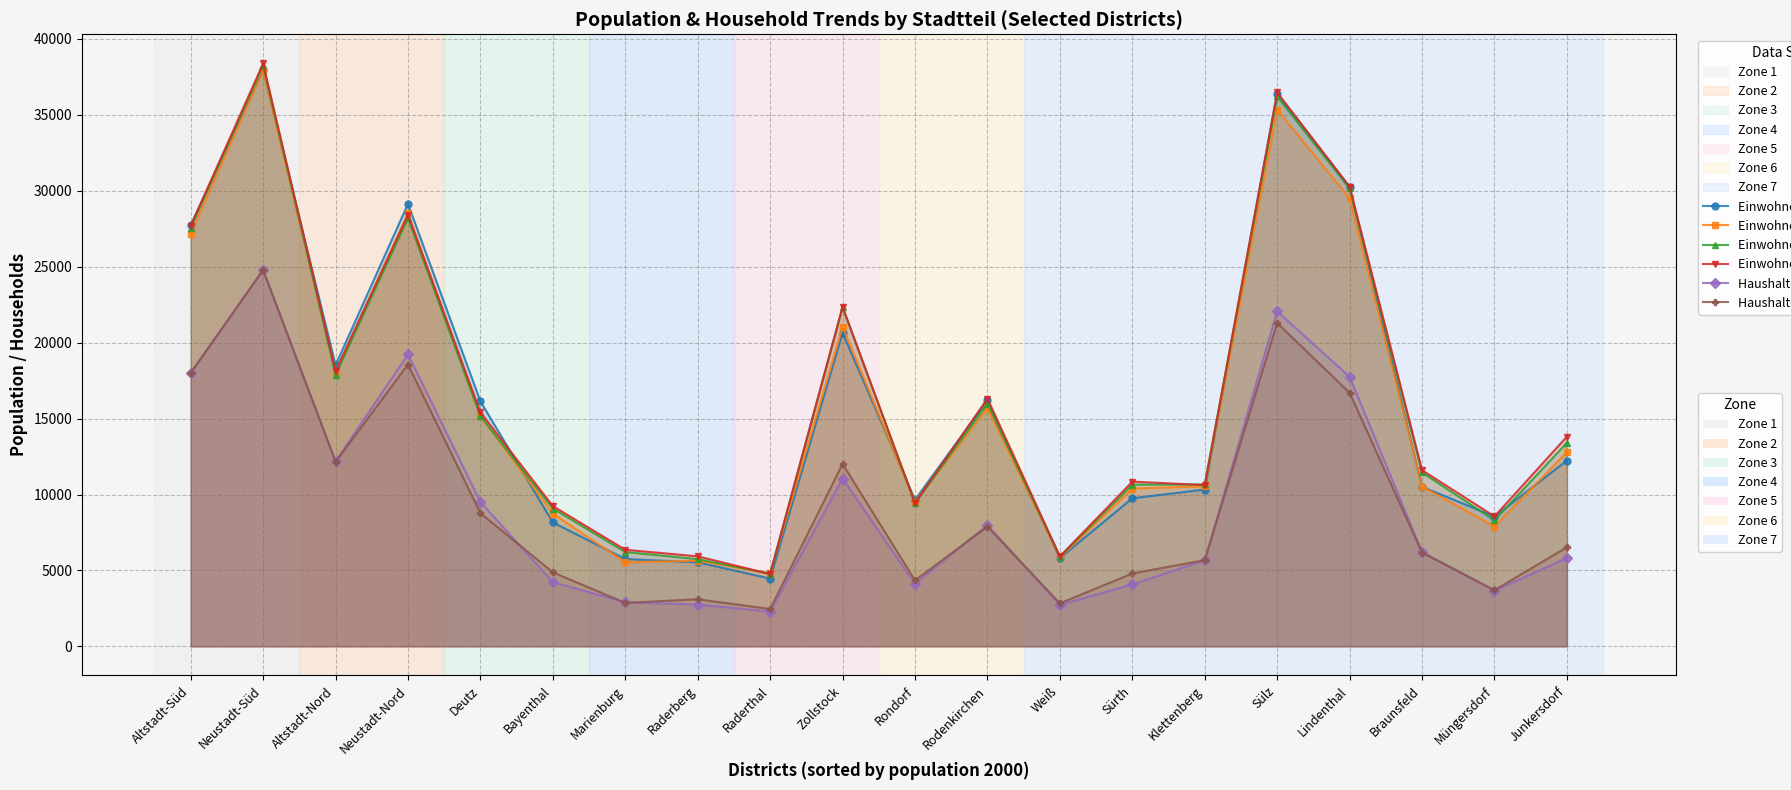

What value does the Einwohner-/innen 2014 series have at Rodenkirchen, to the nearest 10?

15990